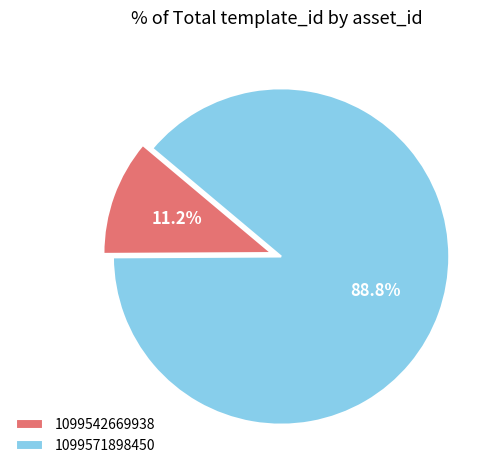

What is the largest slice in the pie chart?

1099571898450